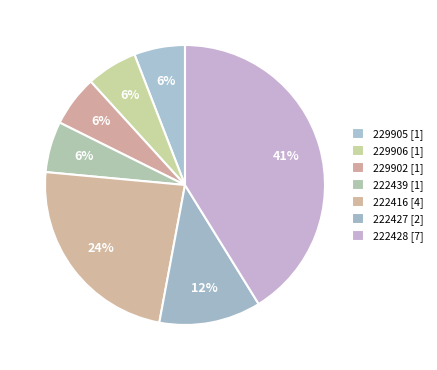

Which has a higher value, 222428 or 229905?

222428